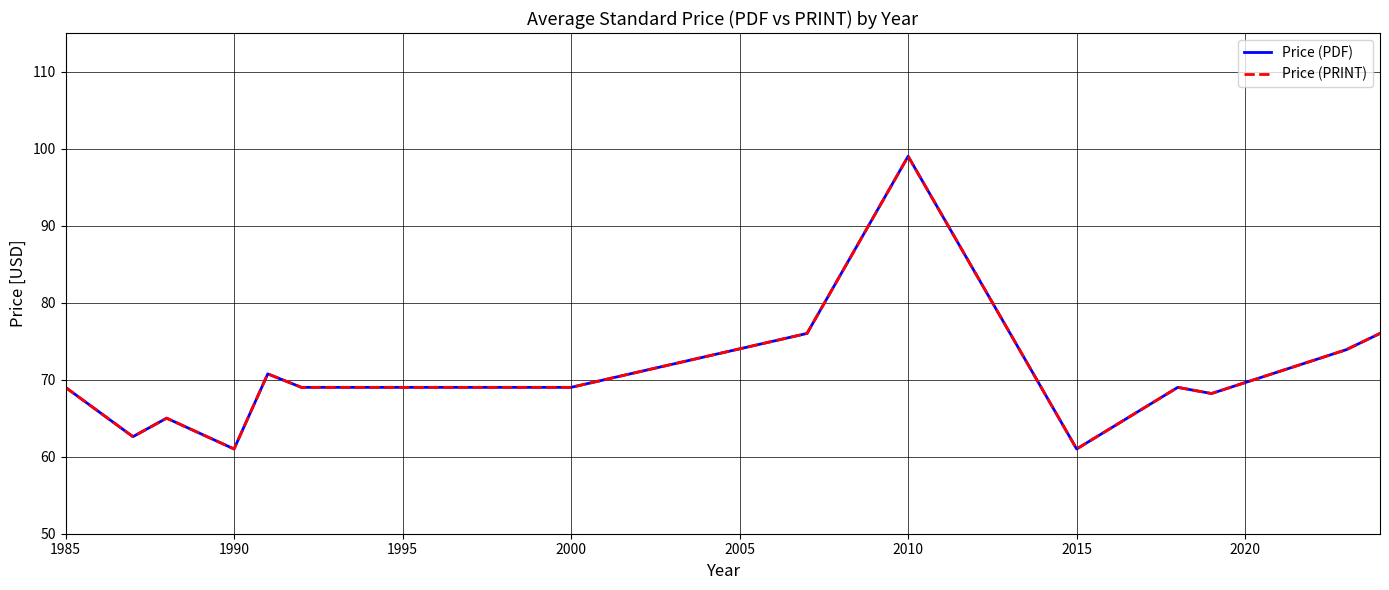

Does the chart display data point markers on the line(s)?

No